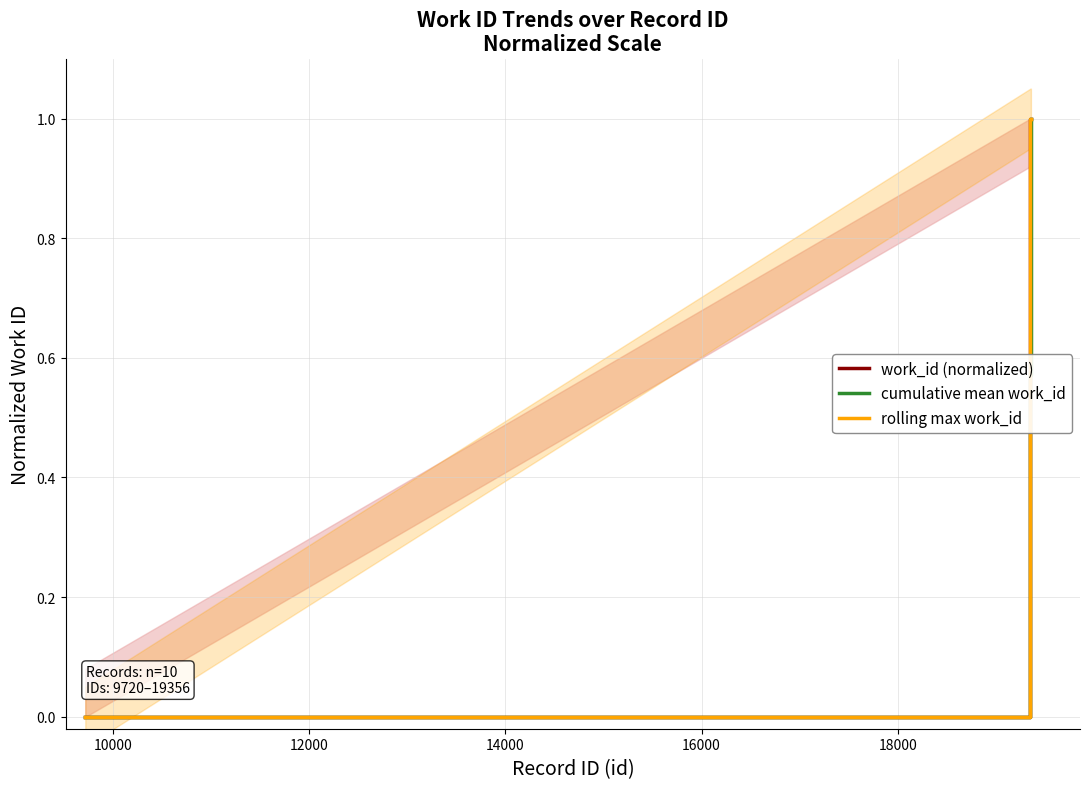

True or false: cumulative mean work_id and work_id (normalized) intersect in this chart.

False